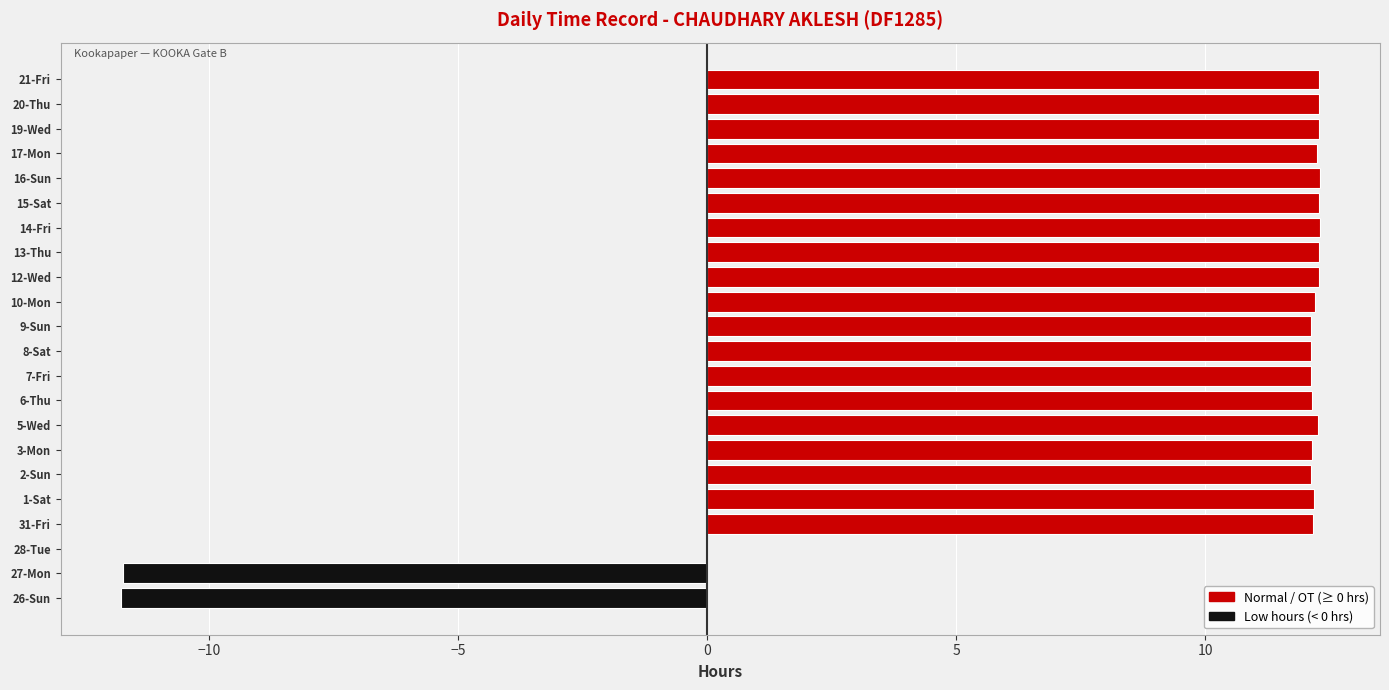

The value at 8-Sat is 12.1. True or false?

True